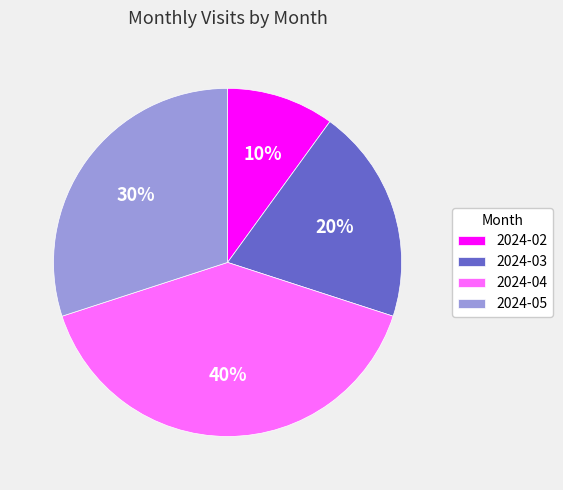

Is there a majority slice in this chart?

No